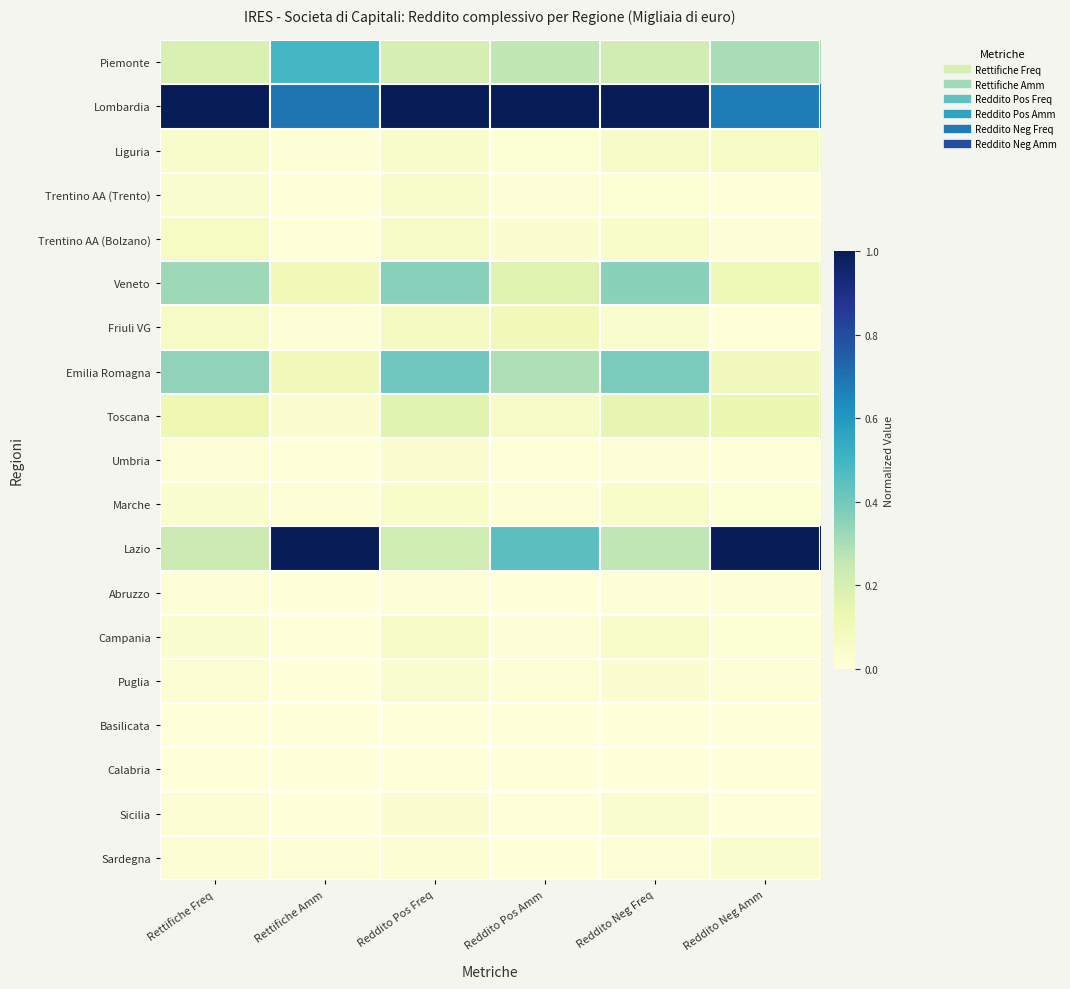

Rank the series at Reddito Pos Freq from lowest to highest value.

Basilicata, Calabria, Abruzzo, Sardegna, Umbria, Sicilia, Puglia, Trentino AA (Trento), Liguria, Marche, Campania, Trentino AA (Bolzano), Friuli VG, Toscana, Piemonte, Lazio, Veneto, Emilia Romagna, Lombardia